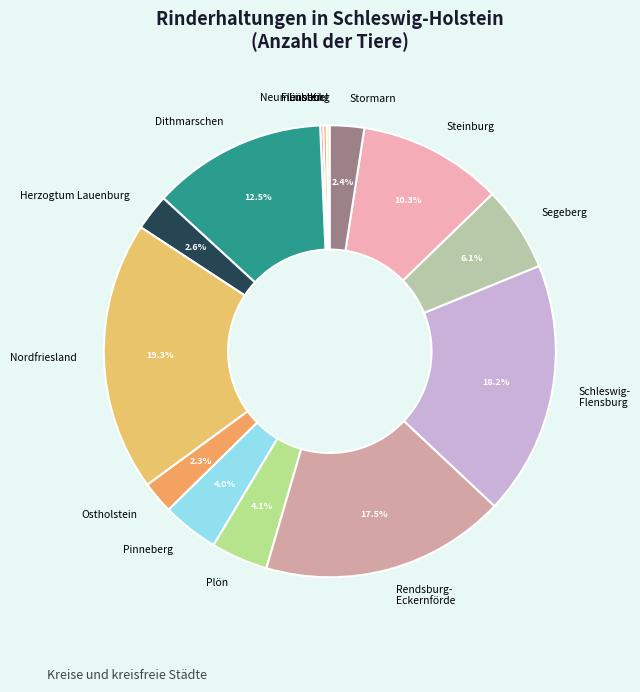

Is there any slice that represents more than half of the pie?

No